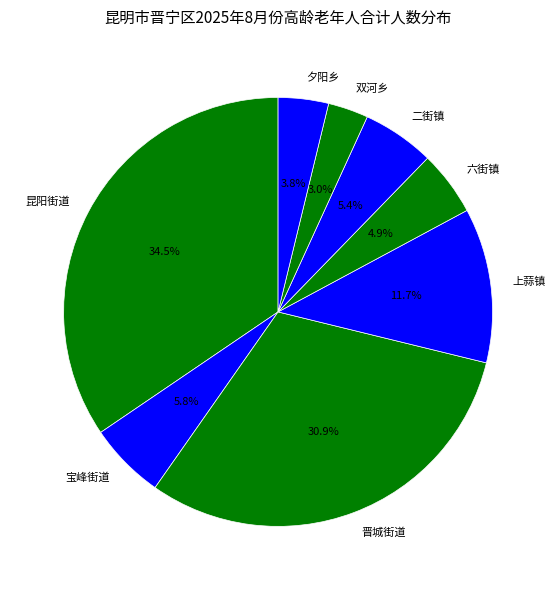

Do 二街镇 and 夕阳乡 together represent more than half of the pie?

No